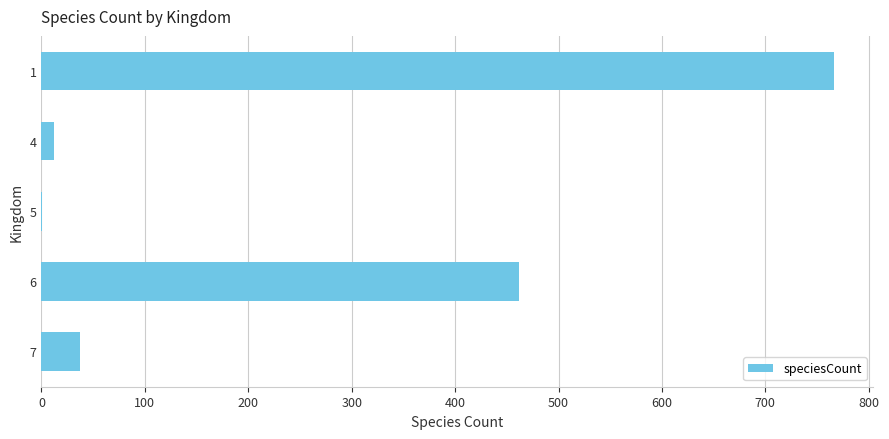

Is it true that the value at 6 is 462?

True